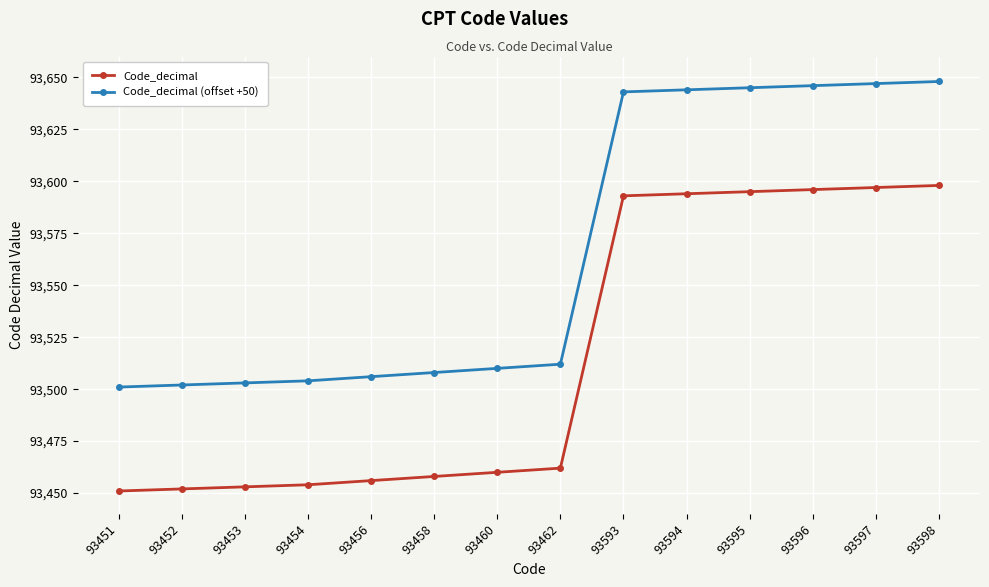

What is the value of the Code_decimal (offset +50) point at the 7th from the left?

93510